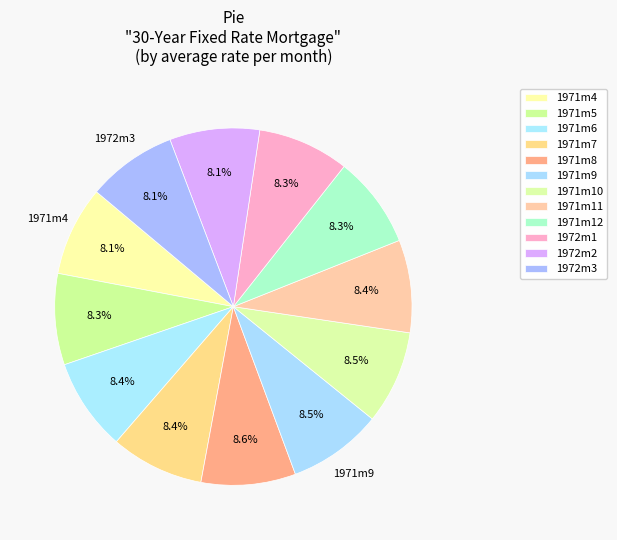

What percentage is the 1972m3 slice, to the nearest percent?

8%